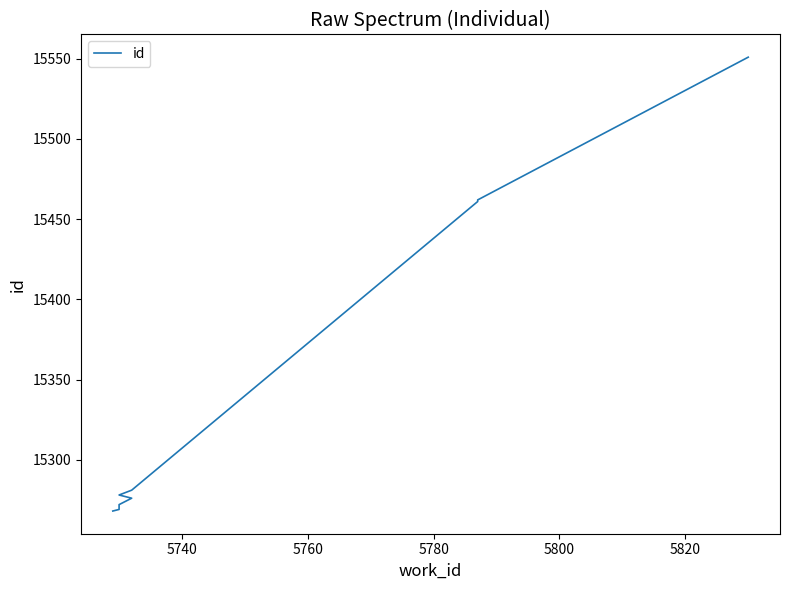

How many values are below 15278?

5